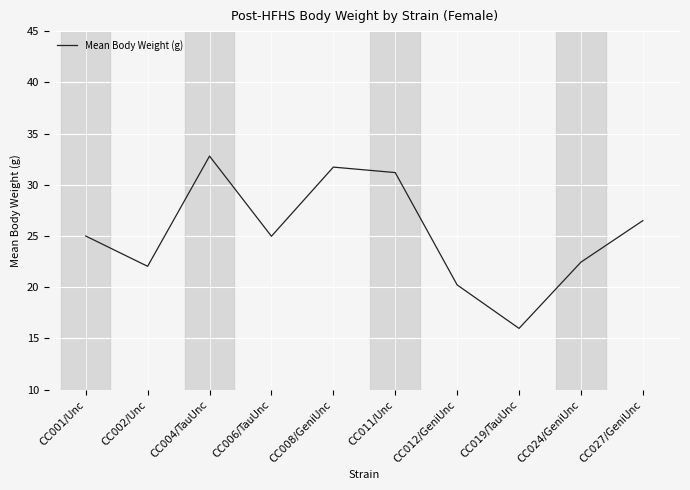

Read the value at CC006/TauUnc.

25.0